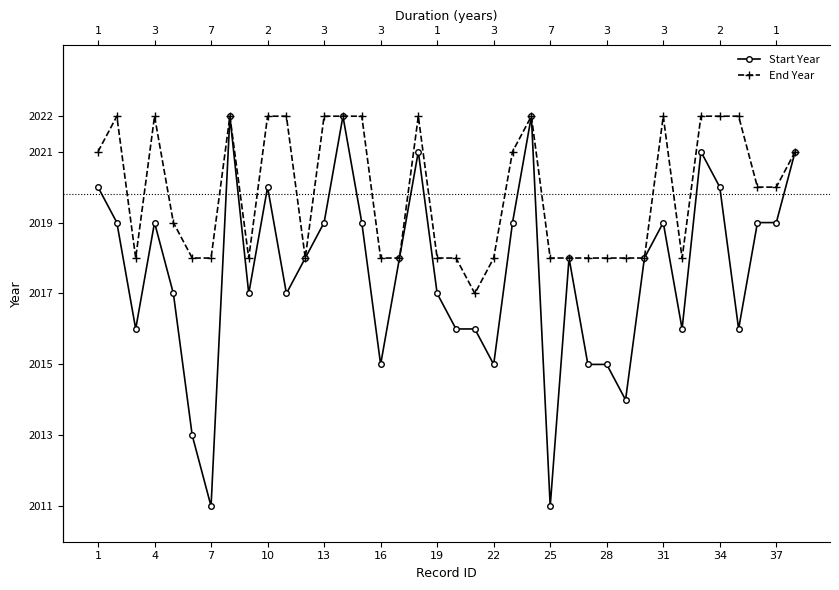

Which series has the widest spread of values?

Start Year